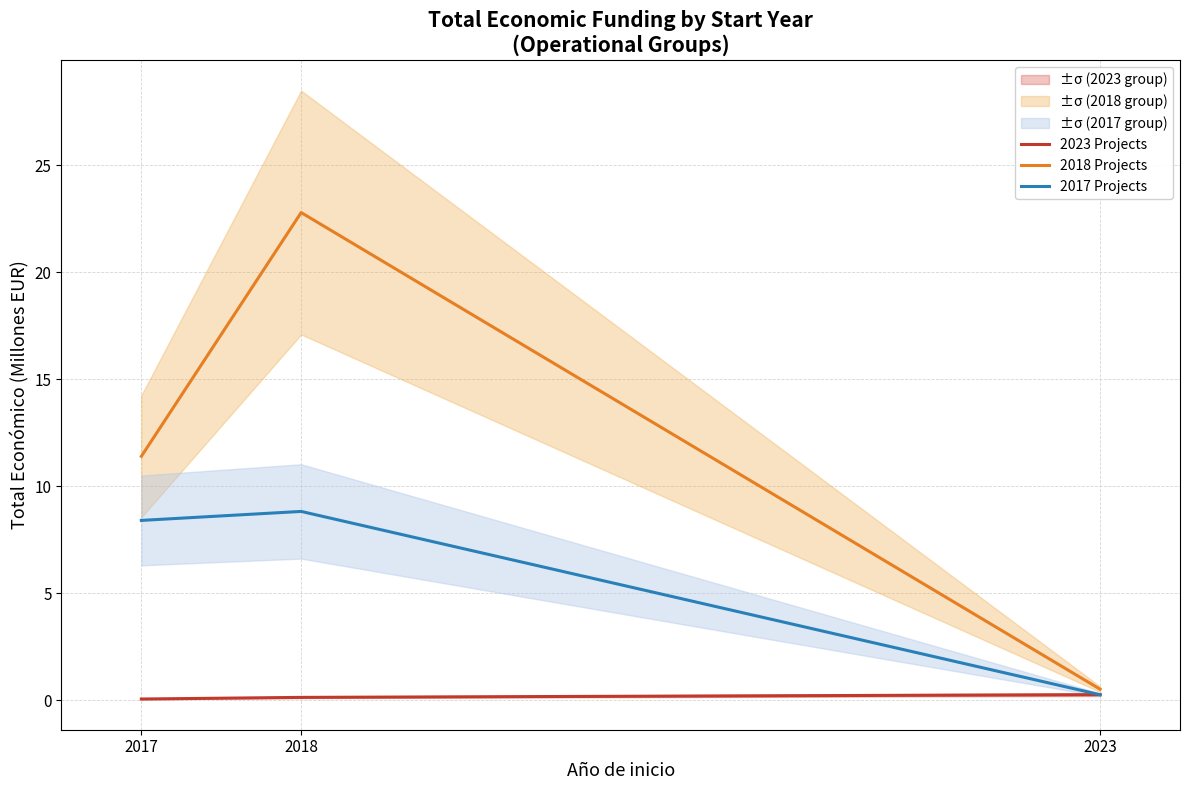

How many lines are shown in the chart?

3